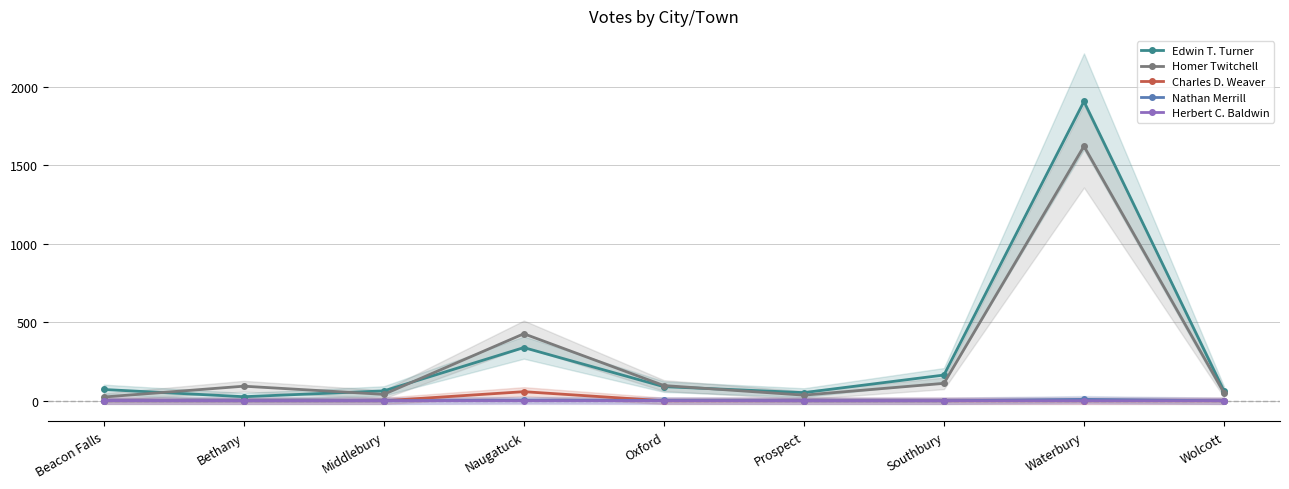

What are all the series names shown in the legend?

Edwin T. Turner, Homer Twitchell, Charles D. Weaver, Nathan Merrill, Herbert C. Baldwin